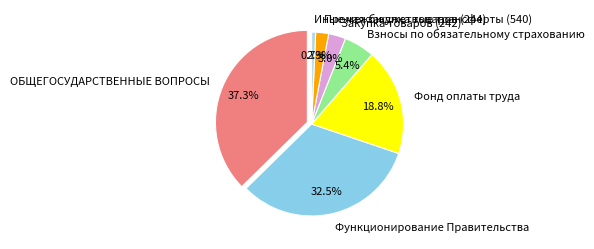

What percentage is the ОБЩЕГОСУДАРСТВЕННЫЕ ВОПРОСЫ slice, to the nearest percent?

37%